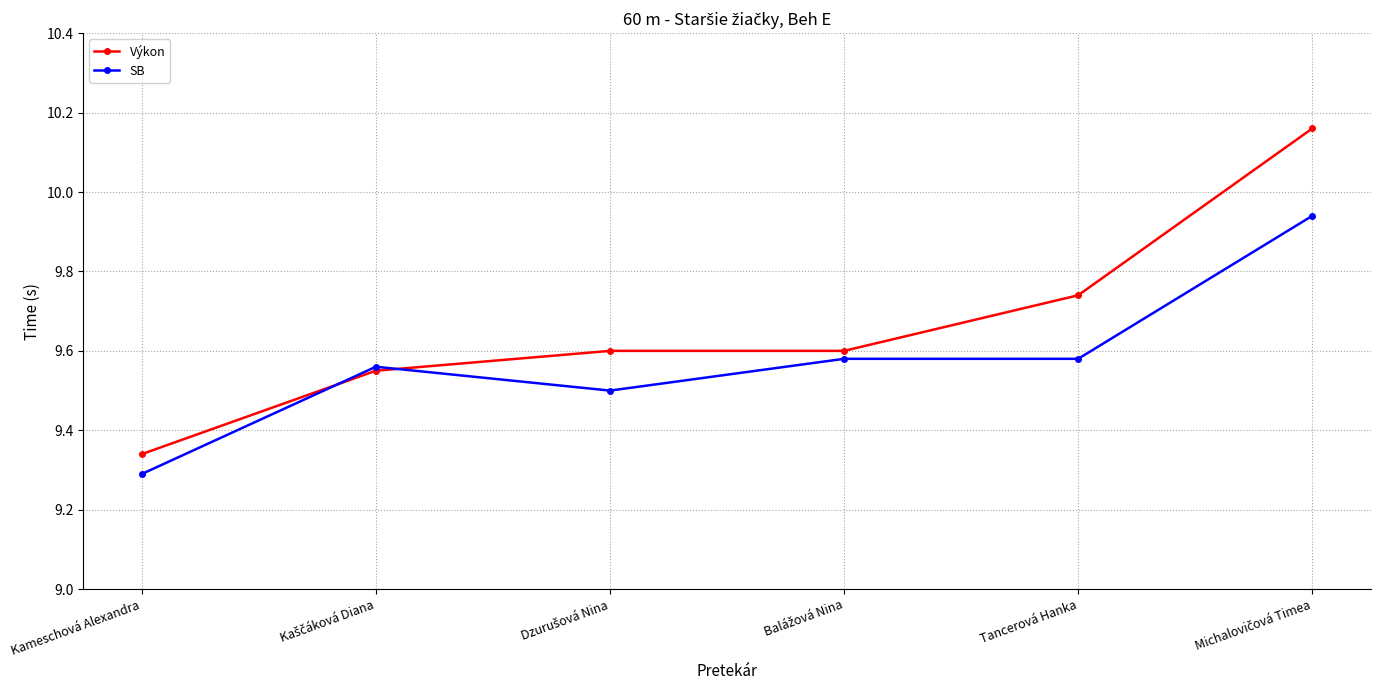

True or false: Výkon has more than 1 points higher than both neighbors.

False